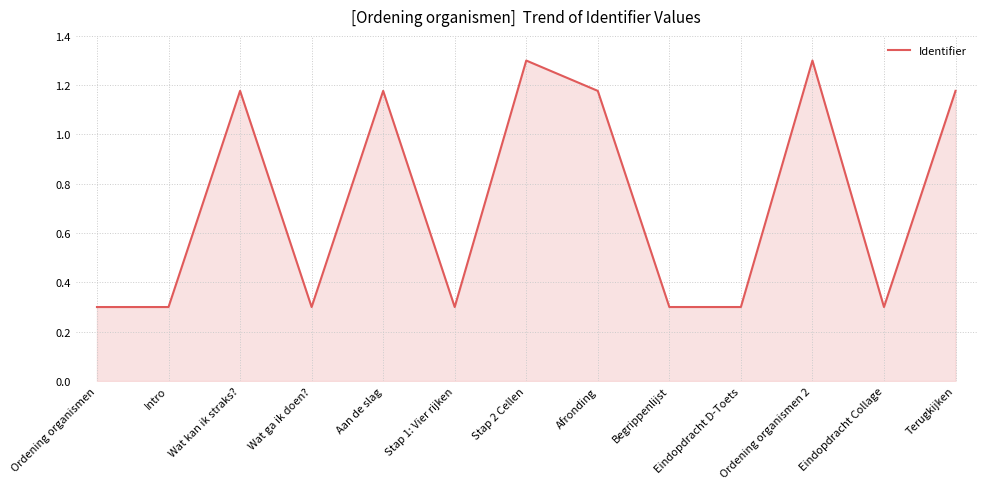

At which category does the data reach its first local peak?

Wat kan ik straks?